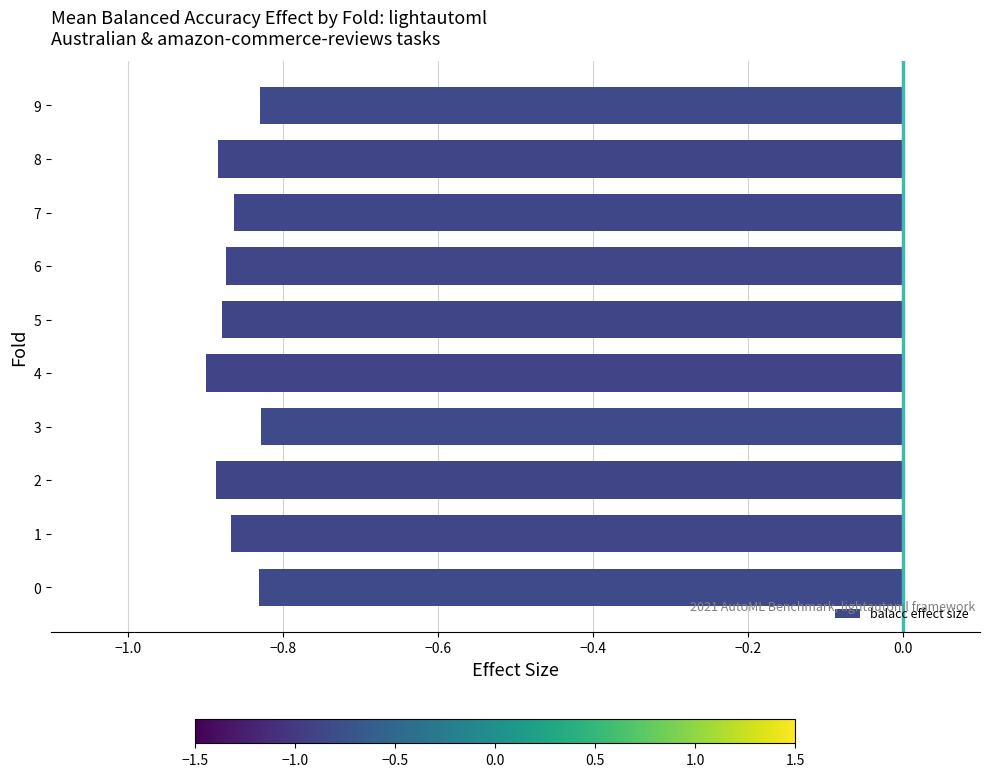

What is the change in value from 4 to 9?

+0.1